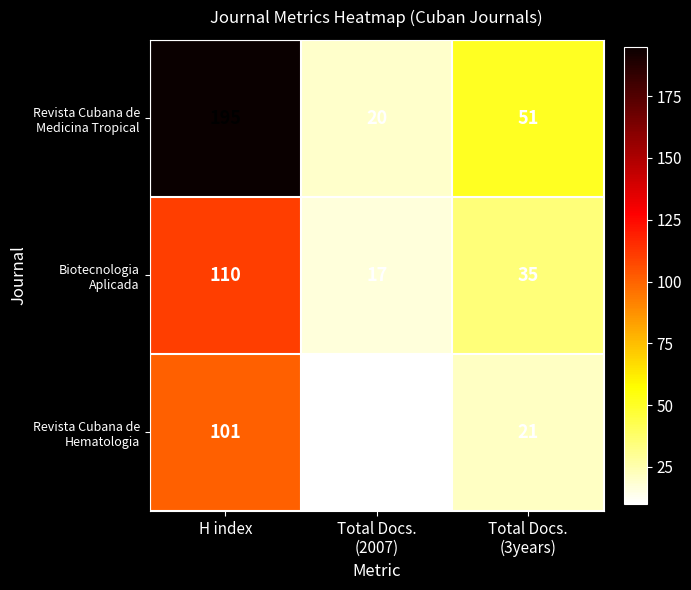

How many distinct data groups are displayed?

3